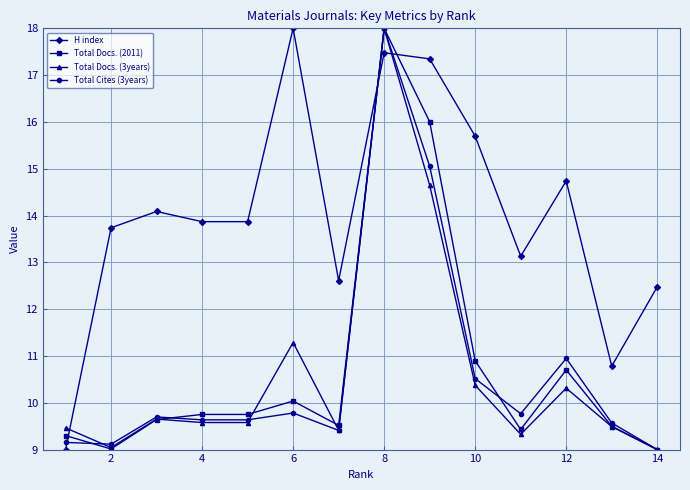

What is the sum of all Total Docs. (2011) values?

150.5